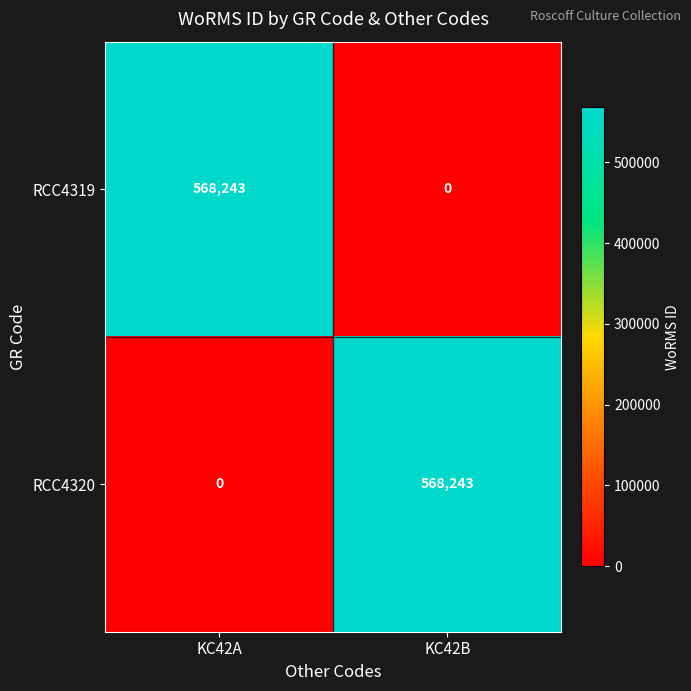

What is the sum of all RCC4319 values?

568243